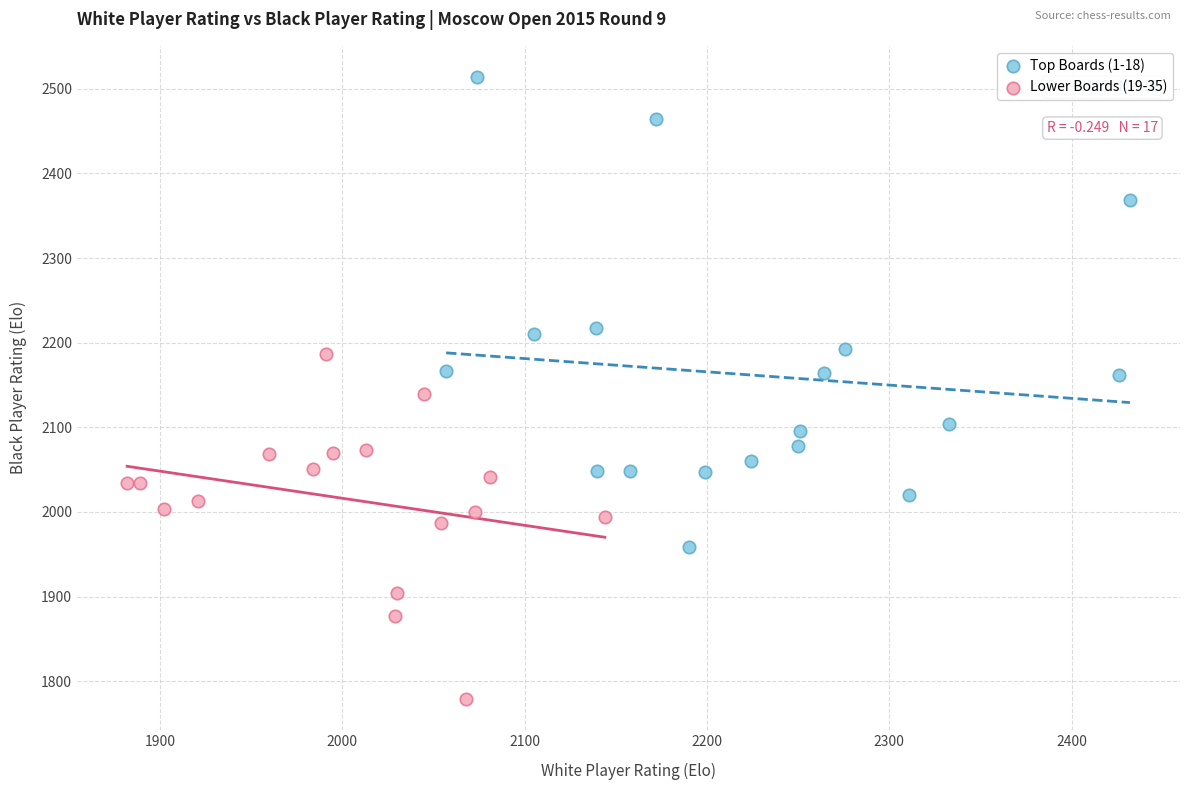

Which series has the widest spread of Y values?

Top Boards (1-18)